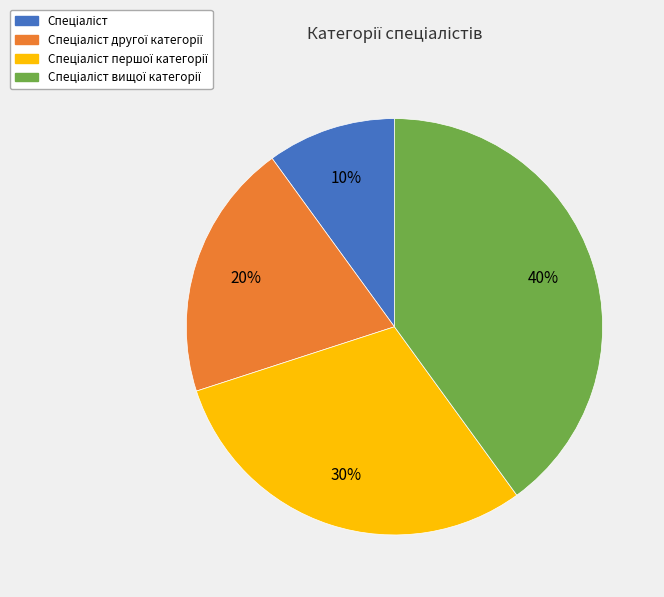

To the nearest percent, what is the average slice percentage?

25%